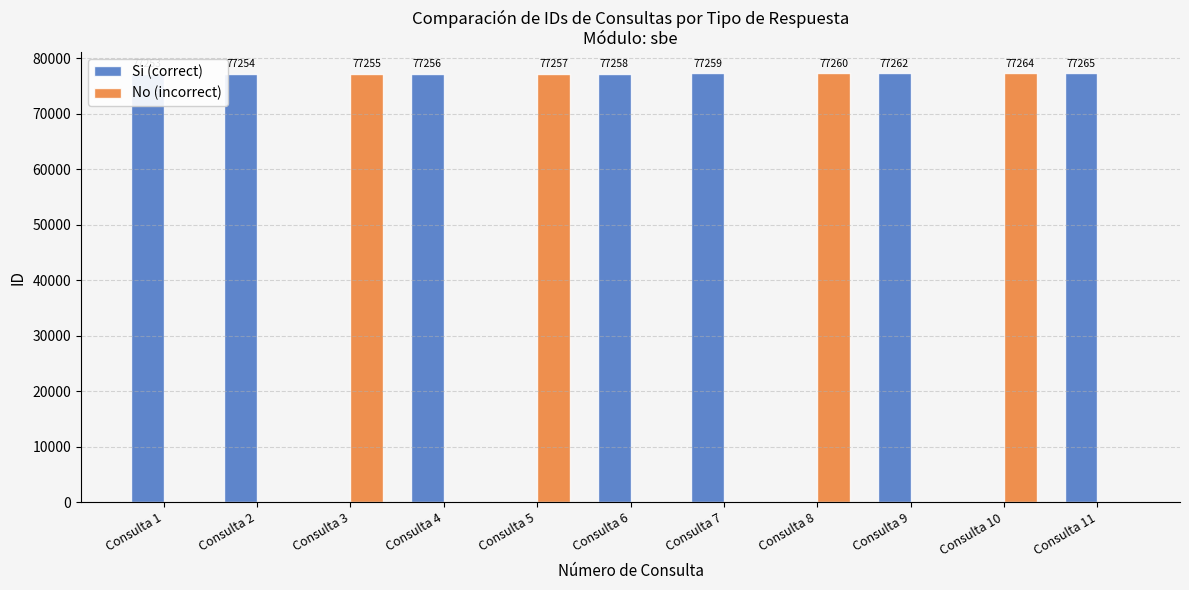

At which category does the chart reach its peak across all series?

Consulta 11